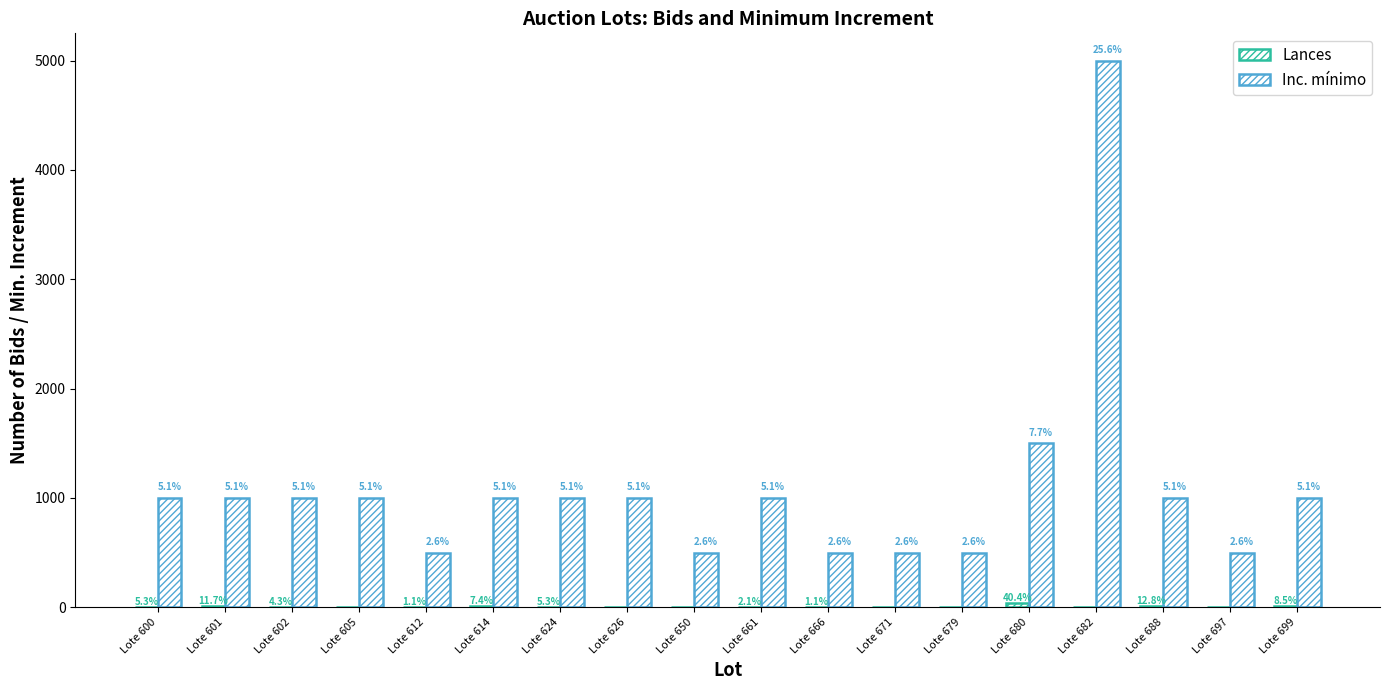

Does the chart contain stacked bars?

No